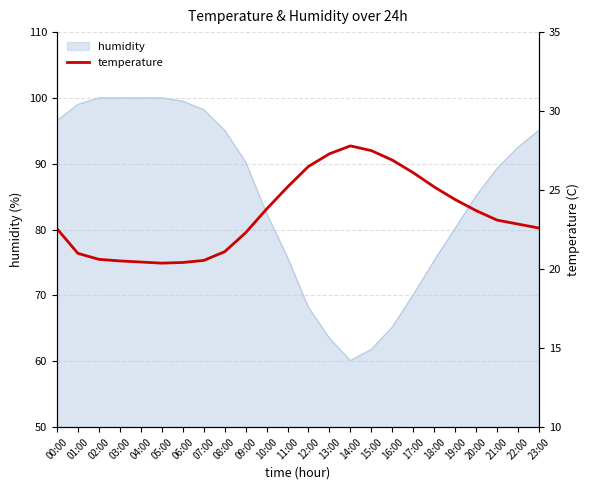

The value of humidity at 07:00 is 47.9. True or false?

False